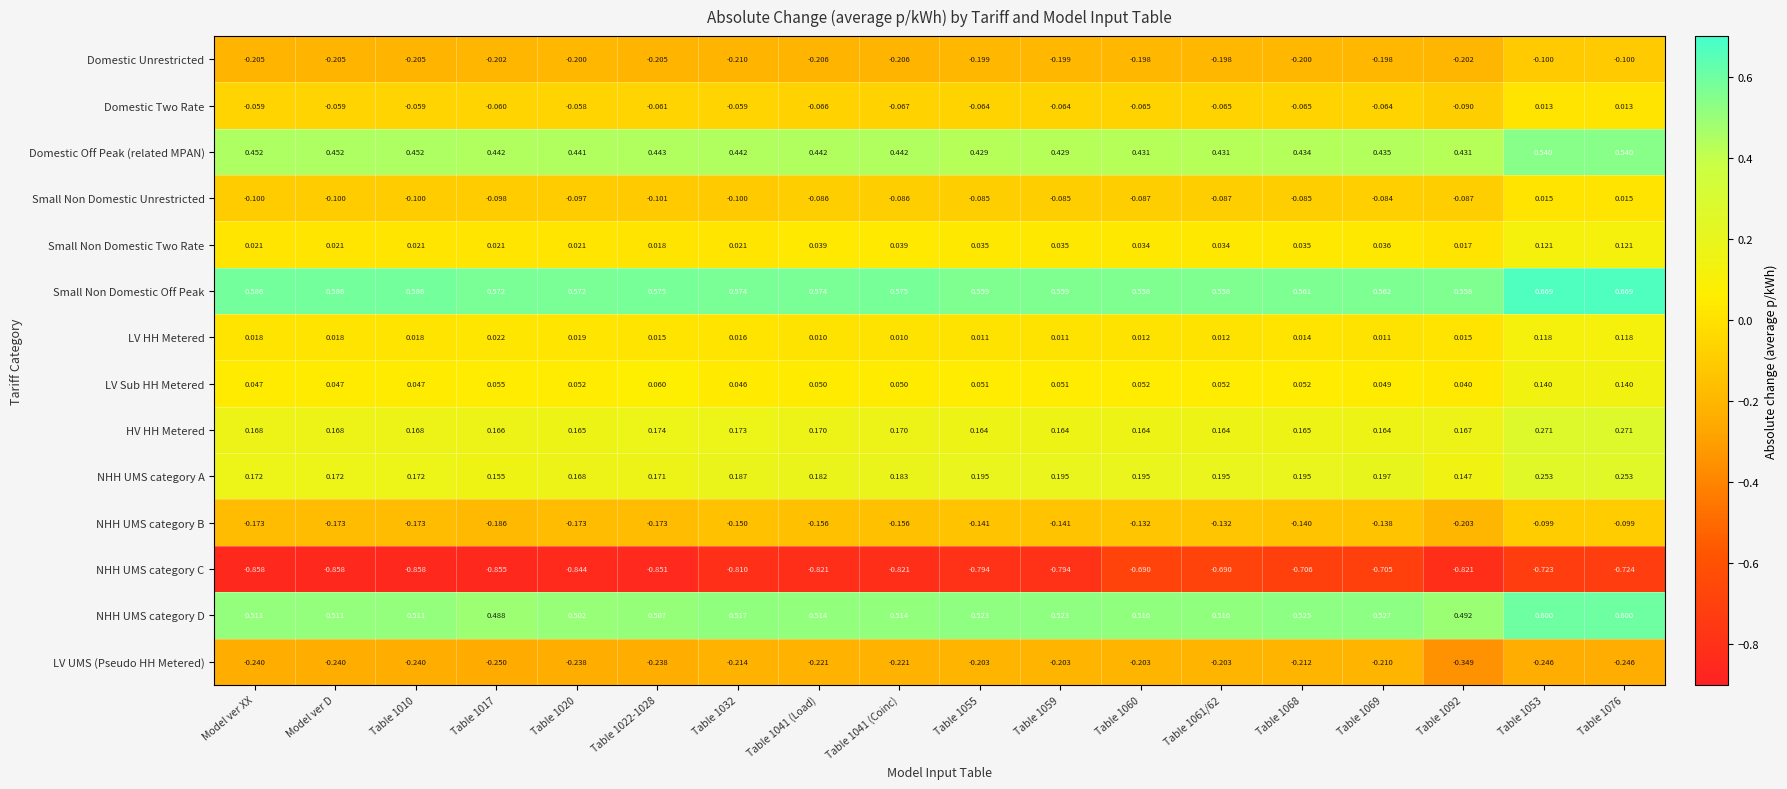

At Table 1022-1028, list the series in order from smallest to largest.

NHH UMS category C, LV UMS (Pseudo HH Metered), Domestic Unrestricted, NHH UMS category B, Small Non Domestic Unrestricted, Domestic Two Rate, LV HH Metered, Small Non Domestic Two Rate, LV Sub HH Metered, NHH UMS category A, HV HH Metered, Domestic Off Peak (related MPAN), NHH UMS category D, Small Non Domestic Off Peak